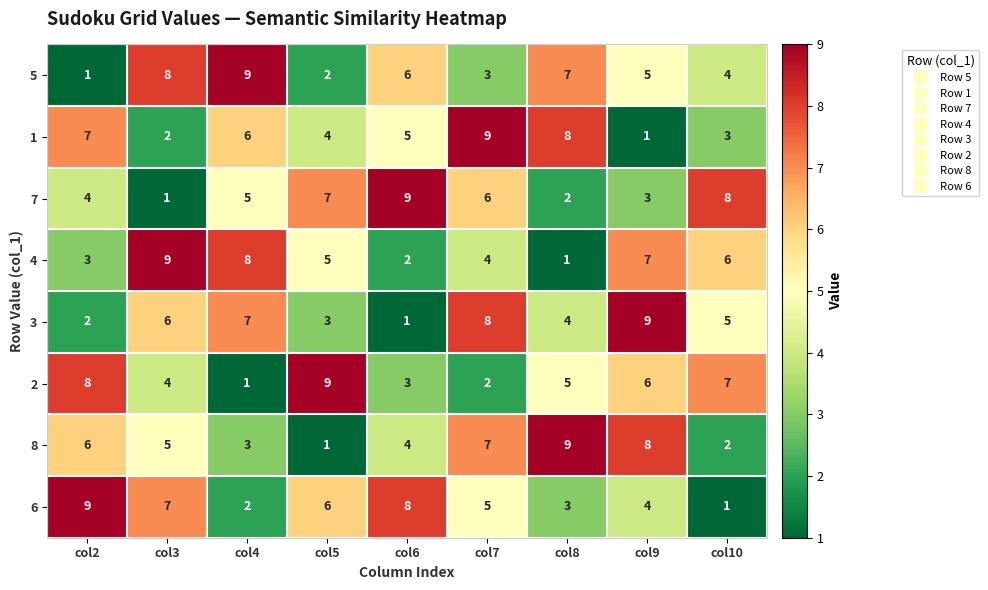

The 4 series shows 7 at col5. True or false?

False